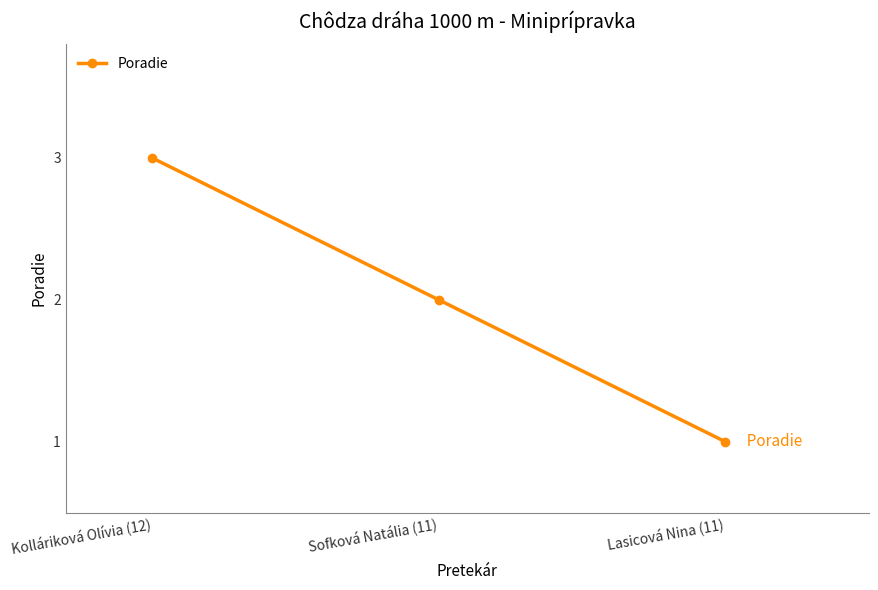

Which label corresponds to the smallest value in the chart?

Lasicová Nina (11)